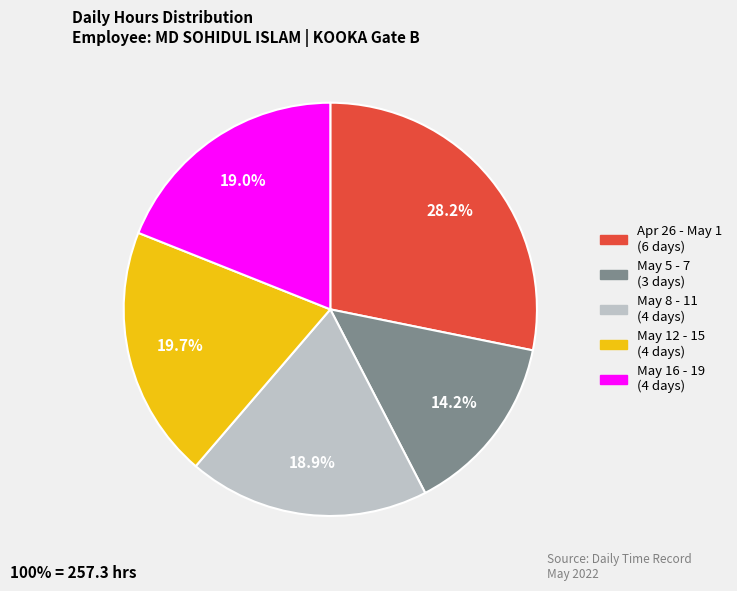

Combined, do Apr 26 - May 1 (6 days) and May 12 - 15 (4 days) account for over 50%?

No